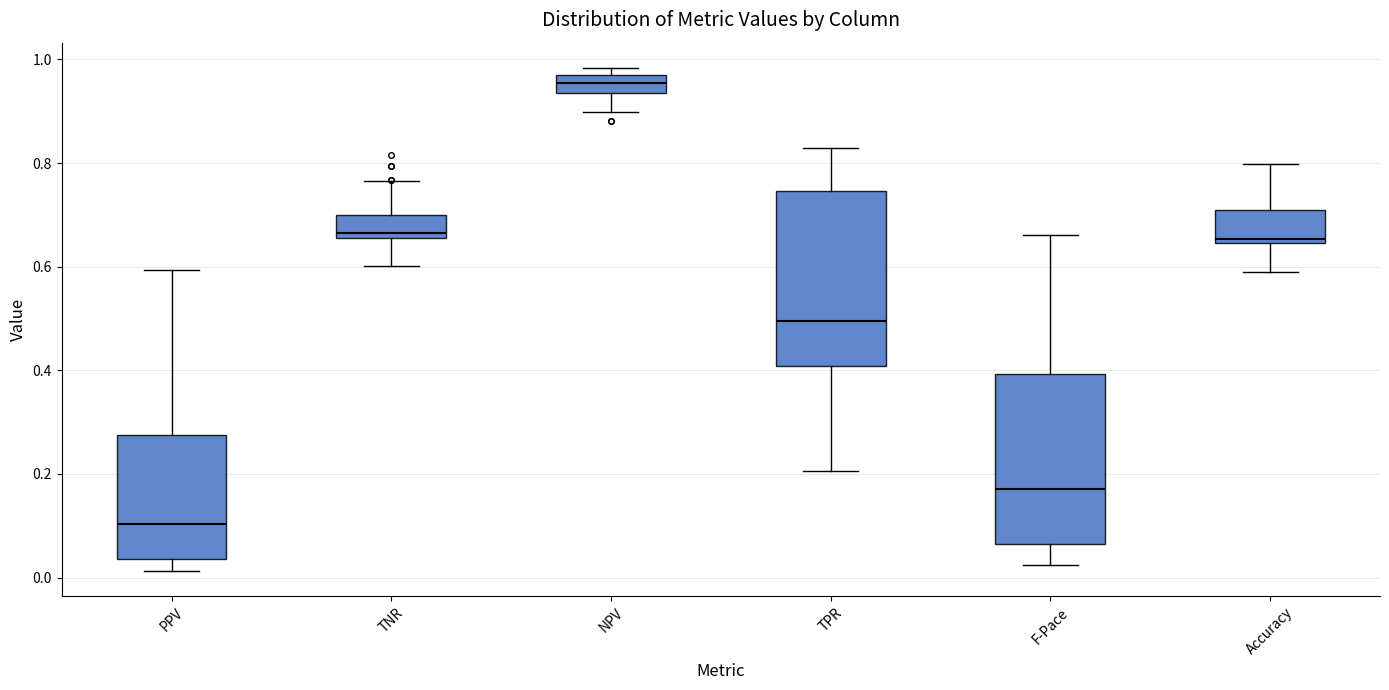

Reading left to right, read every box against the y-axis: the position of its median line, the range the box covers, and the ends of its whiskers. The values are not printed on the chart, so give them approximately, as read against the axis.

PPV: median 0.10, box 0.04 to 0.28, whiskers 0.02 to 0.60
TNR: median 0.66 (just above the box's lower edge), box 0.66 to 0.70, whiskers 0.60 to 0.76
NPV: median 0.96, box 0.94 to 0.98, whiskers 0.90 to 0.98 (just above the box's upper edge)
TPR: median 0.50, box 0.40 to 0.74, whiskers 0.20 to 0.82
F-Pace: median 0.18, box 0.06 to 0.40, whiskers 0.02 to 0.66
Accuracy: median 0.66, box 0.64 to 0.70, whiskers 0.58 to 0.80